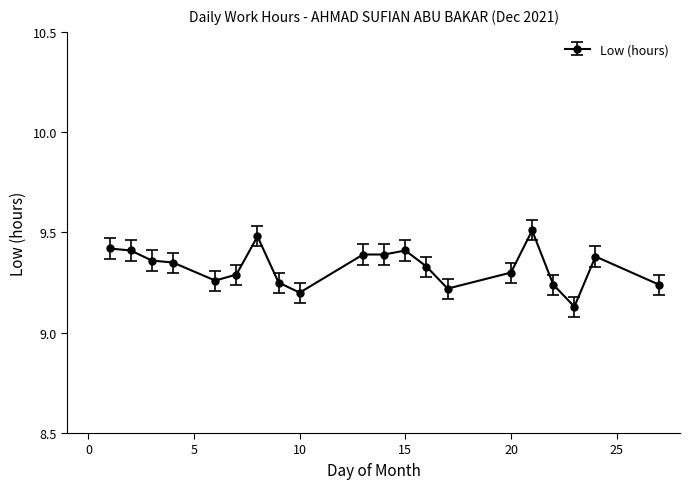

What is the sum of all values?

186.6